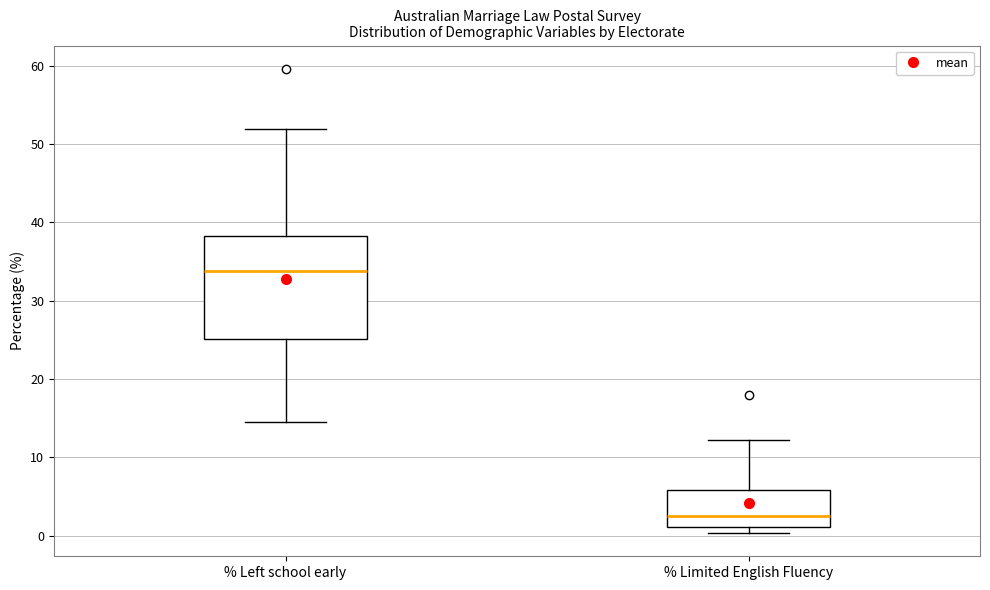

Which box has the lowest median line?

% Limited English Fluency